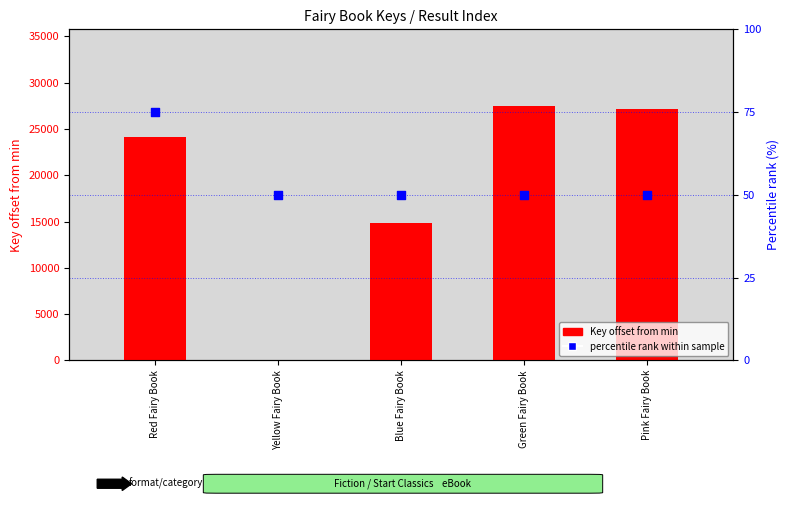

What are all the series names shown in the legend?

Key (offset from min), percentile rank within sample